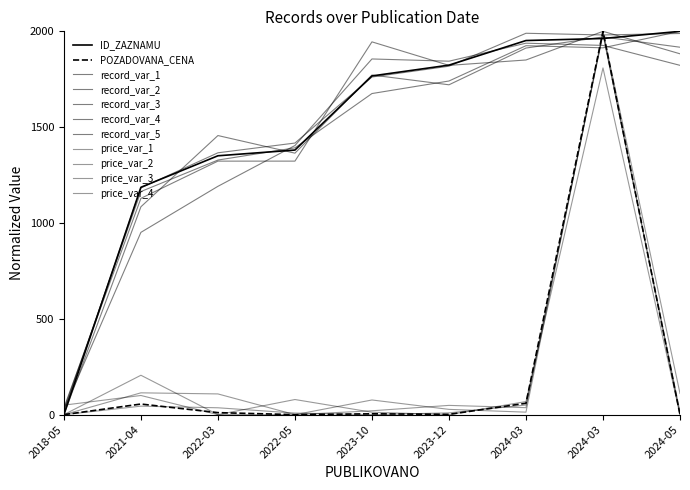

In POZADOVANA_CENA, how many points are lower than both neighbors (excluding endpoints)?

2